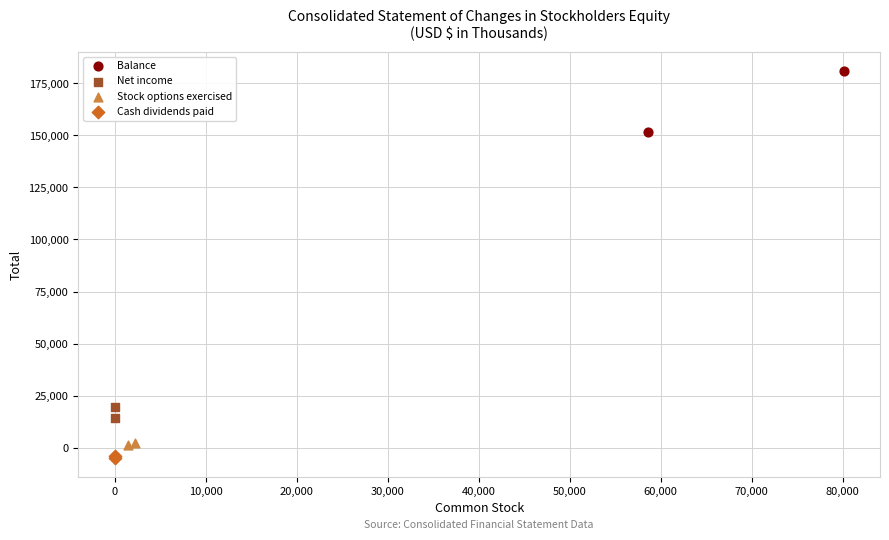

Which series contains the highest Y value?

Balance